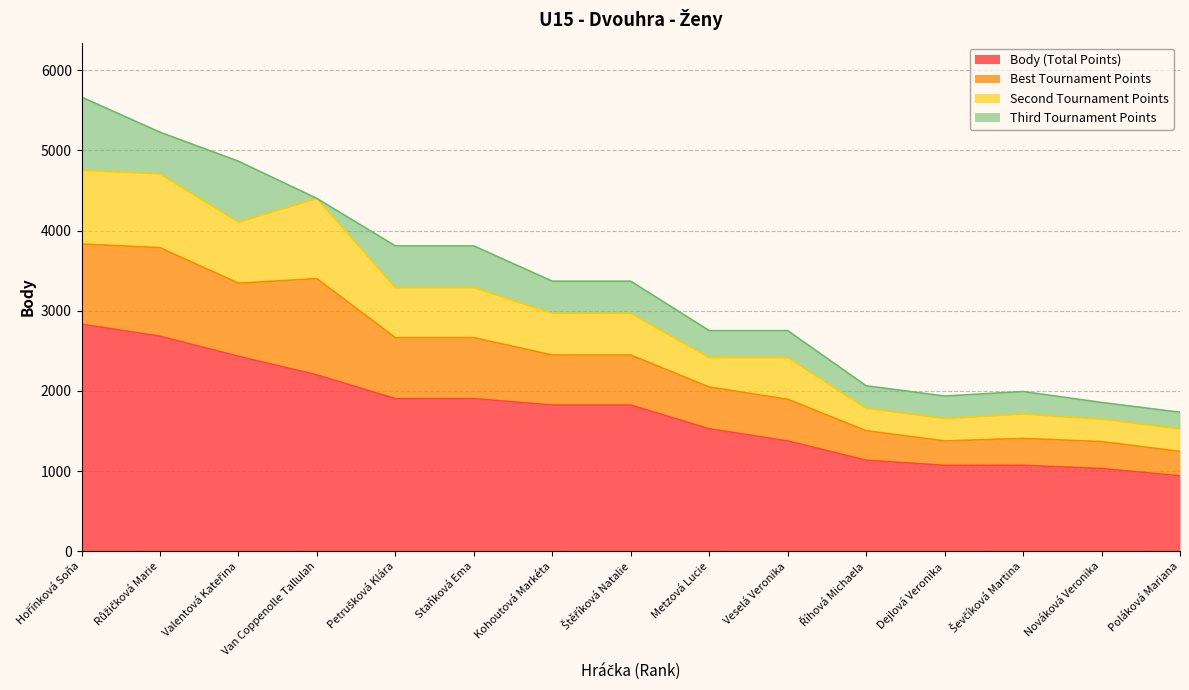

Does the chart have visible grid lines?

Yes